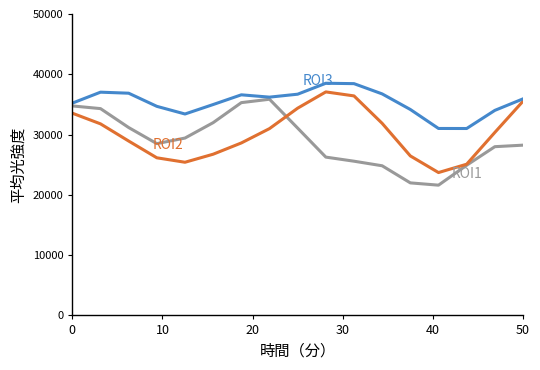

What is the greatest value displayed?

38512.5